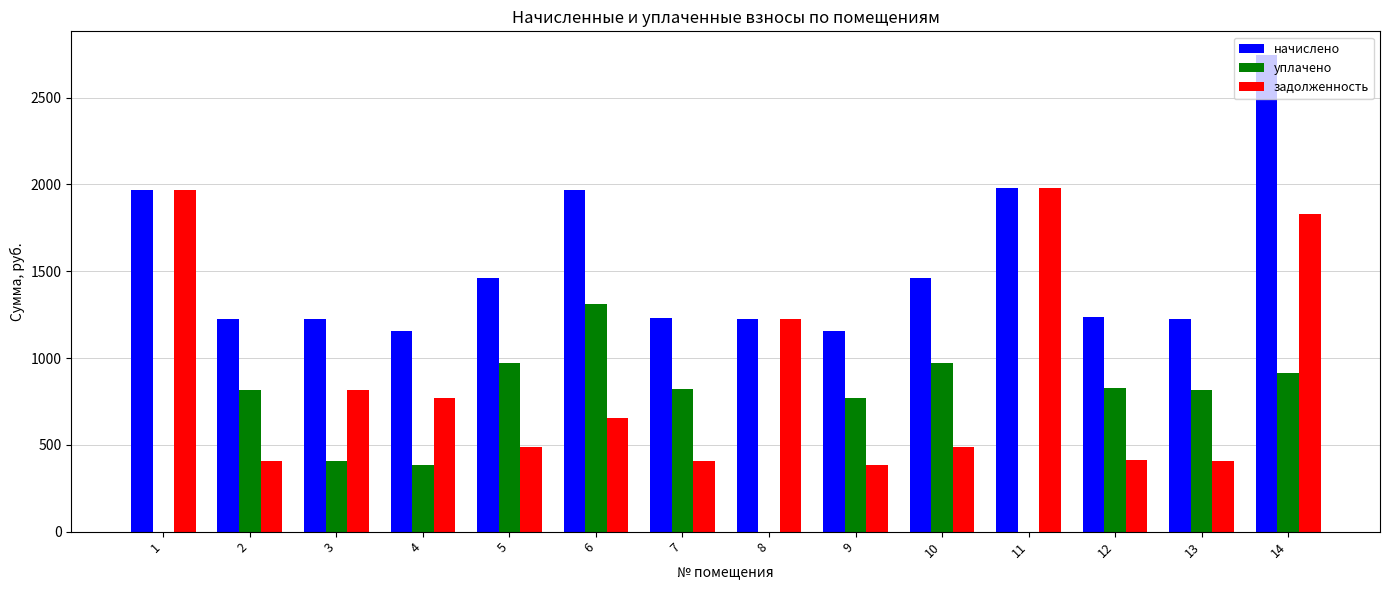

Which category has the highest value across all series?

14